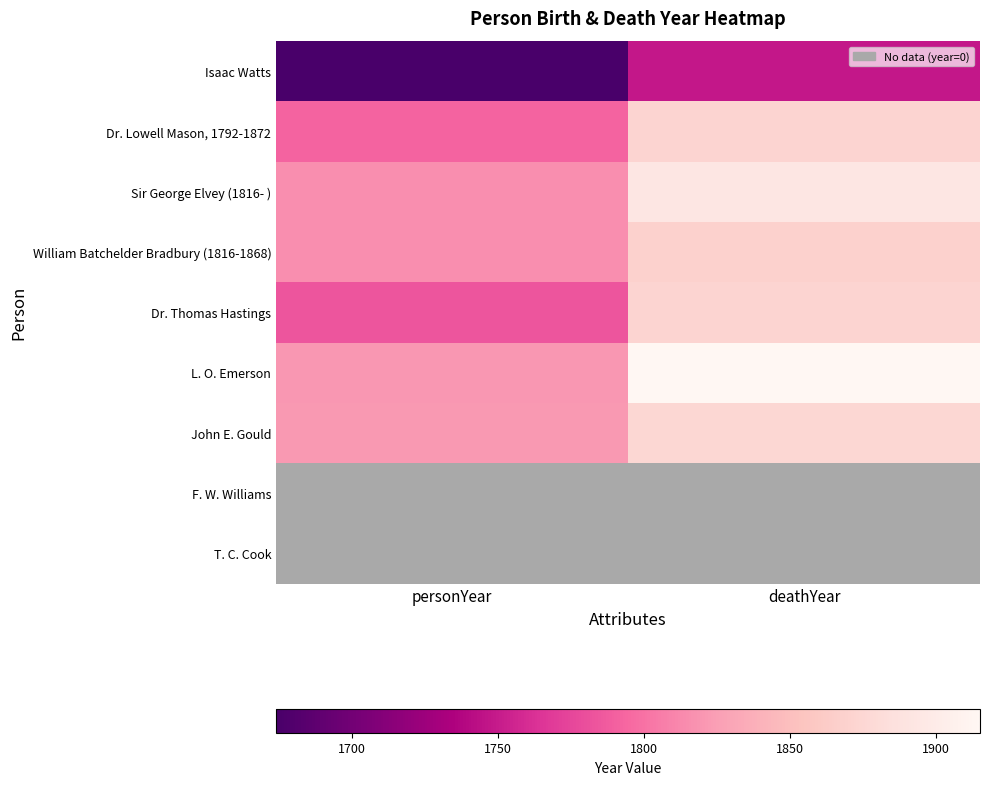

Reading left to right, transcribe all the data shown in this chart.

Isaac Watts: personYear=1674	deathYear=1748
Dr. Lowell Mason, 1792-1872: personYear=1792	deathYear=1872
Sir George Elvey (1816- ): personYear=1816	deathYear=1893
William Batchelder Bradbury (1816-1868): personYear=1816	deathYear=1868
Dr. Thomas Hastings: personYear=1784	deathYear=1872
L. O. Emerson: personYear=1820	deathYear=1915
John E. Gould: personYear=1821	deathYear=1875
F. W. Williams: personYear=0	deathYear=0
T. C. Cook: personYear=0	deathYear=0